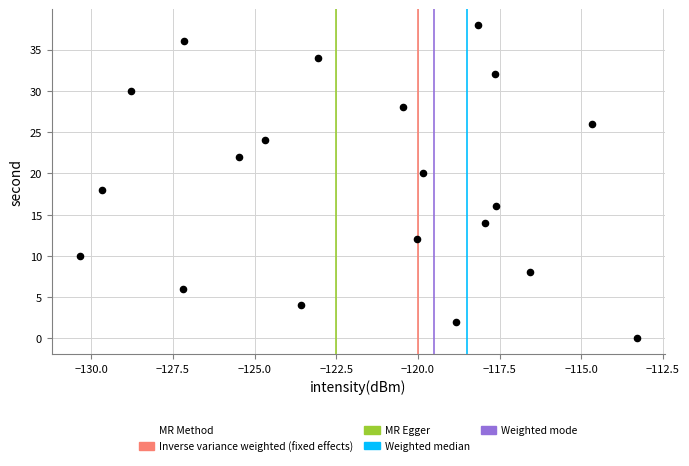

What is the range of Y values (max minus min)?

38